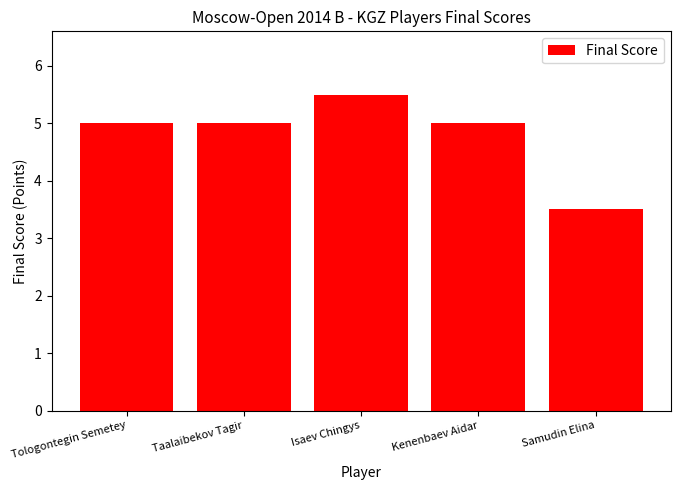

Reading left to right, transcribe all the data shown in this chart.

Tologontegin Semetey=5.0	Taalaibekov Tagir=5.0	Isaev Chingys=5.5	Kenenbaev Aidar=5.0	Samudin Elina=3.5